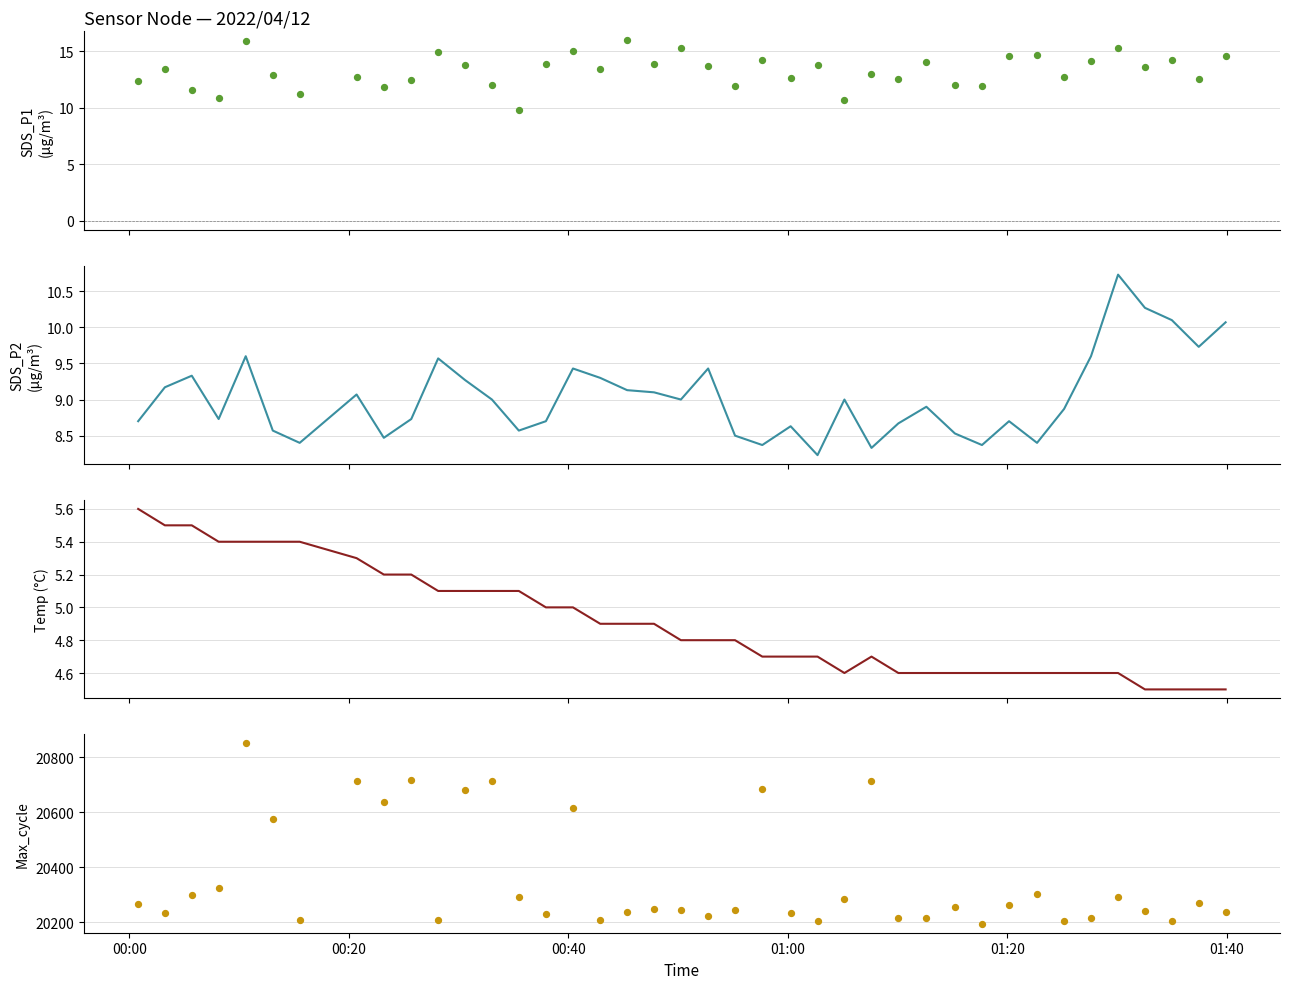

Is the value of SDS_P2 at 21 greater than the value of Temp at 37?

Yes